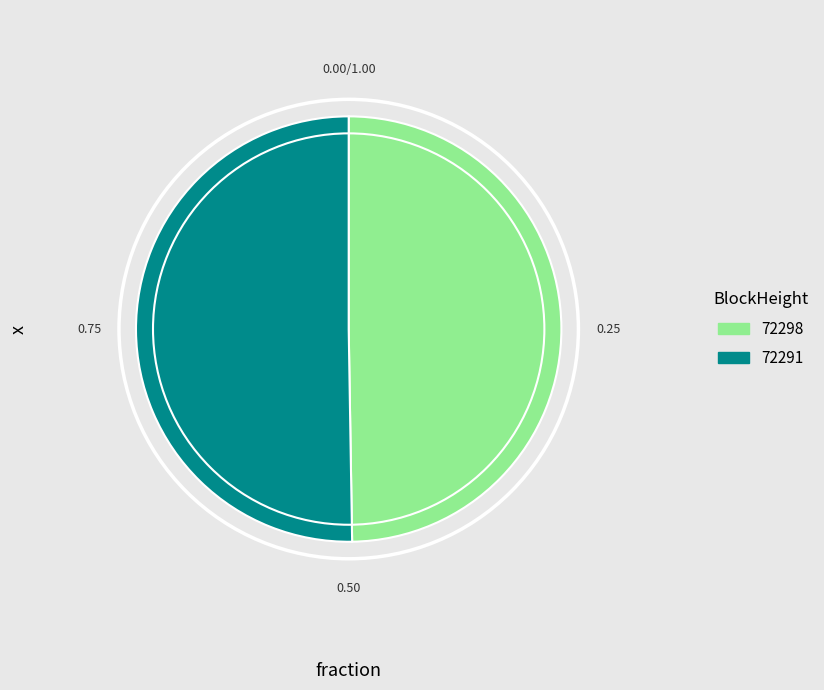

Which has a higher value, 72298 or 72291?

72291